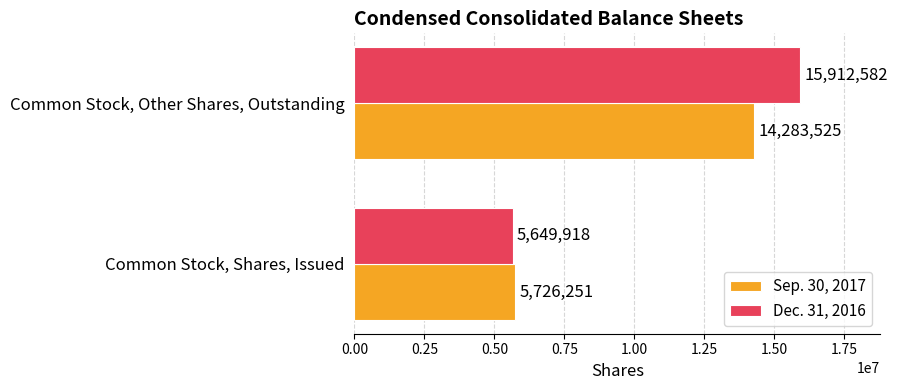

What is the total value across all series at Common Stock, Other Shares, Outstanding?

30196107